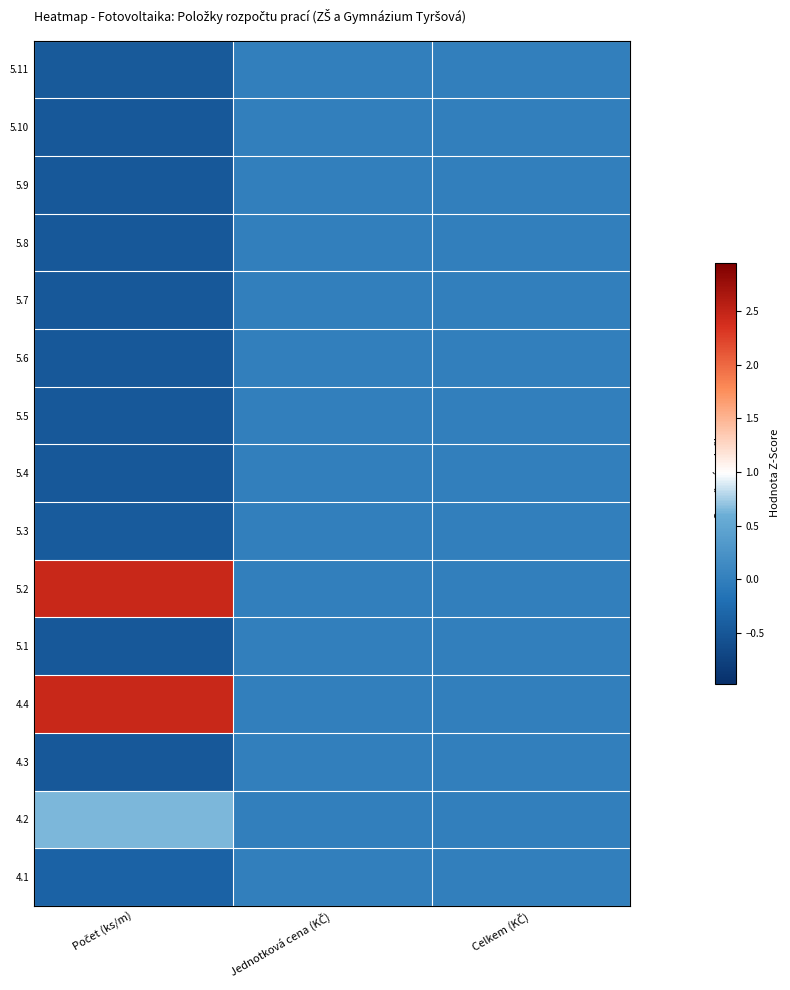

Count the number of data series in this chart.

15